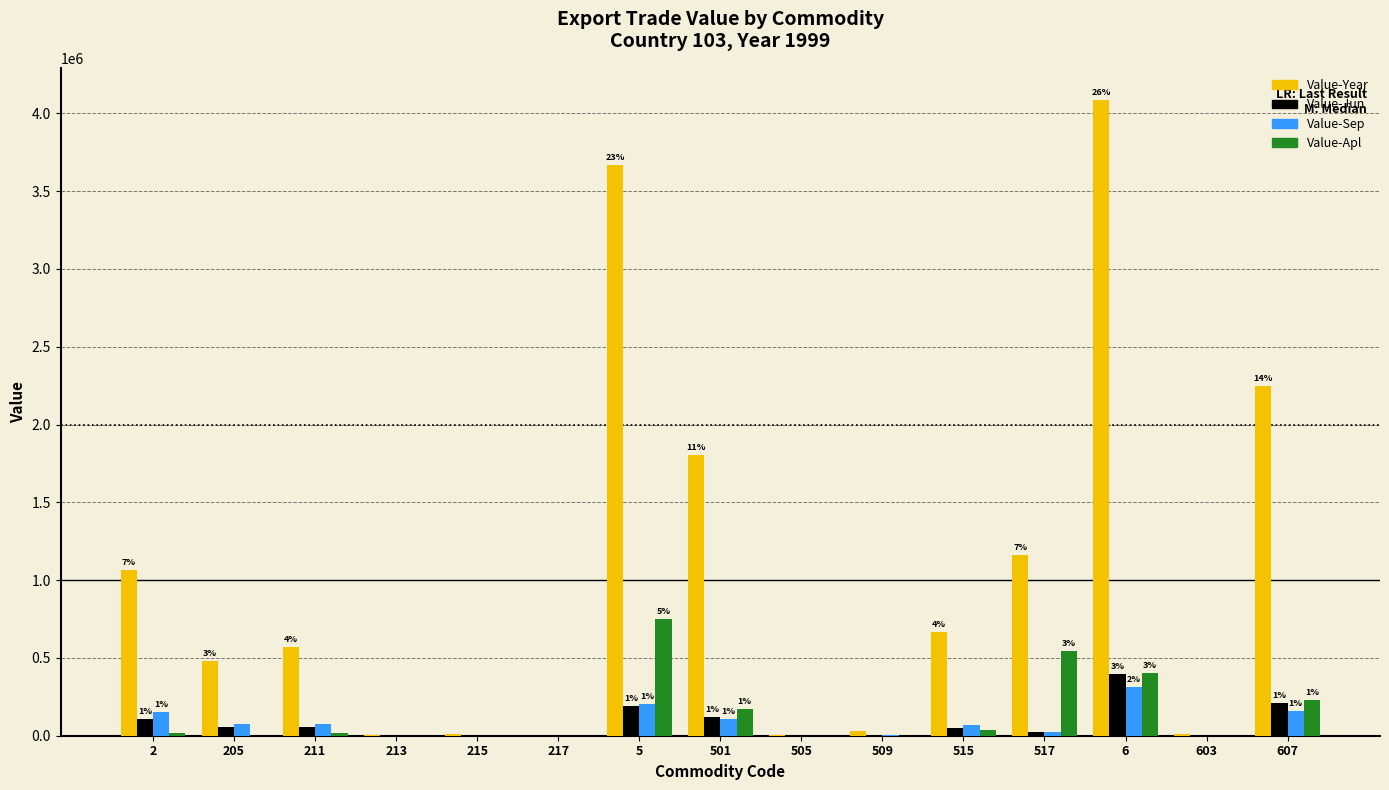

Where does the Value-Jun series first go above 46516?

2